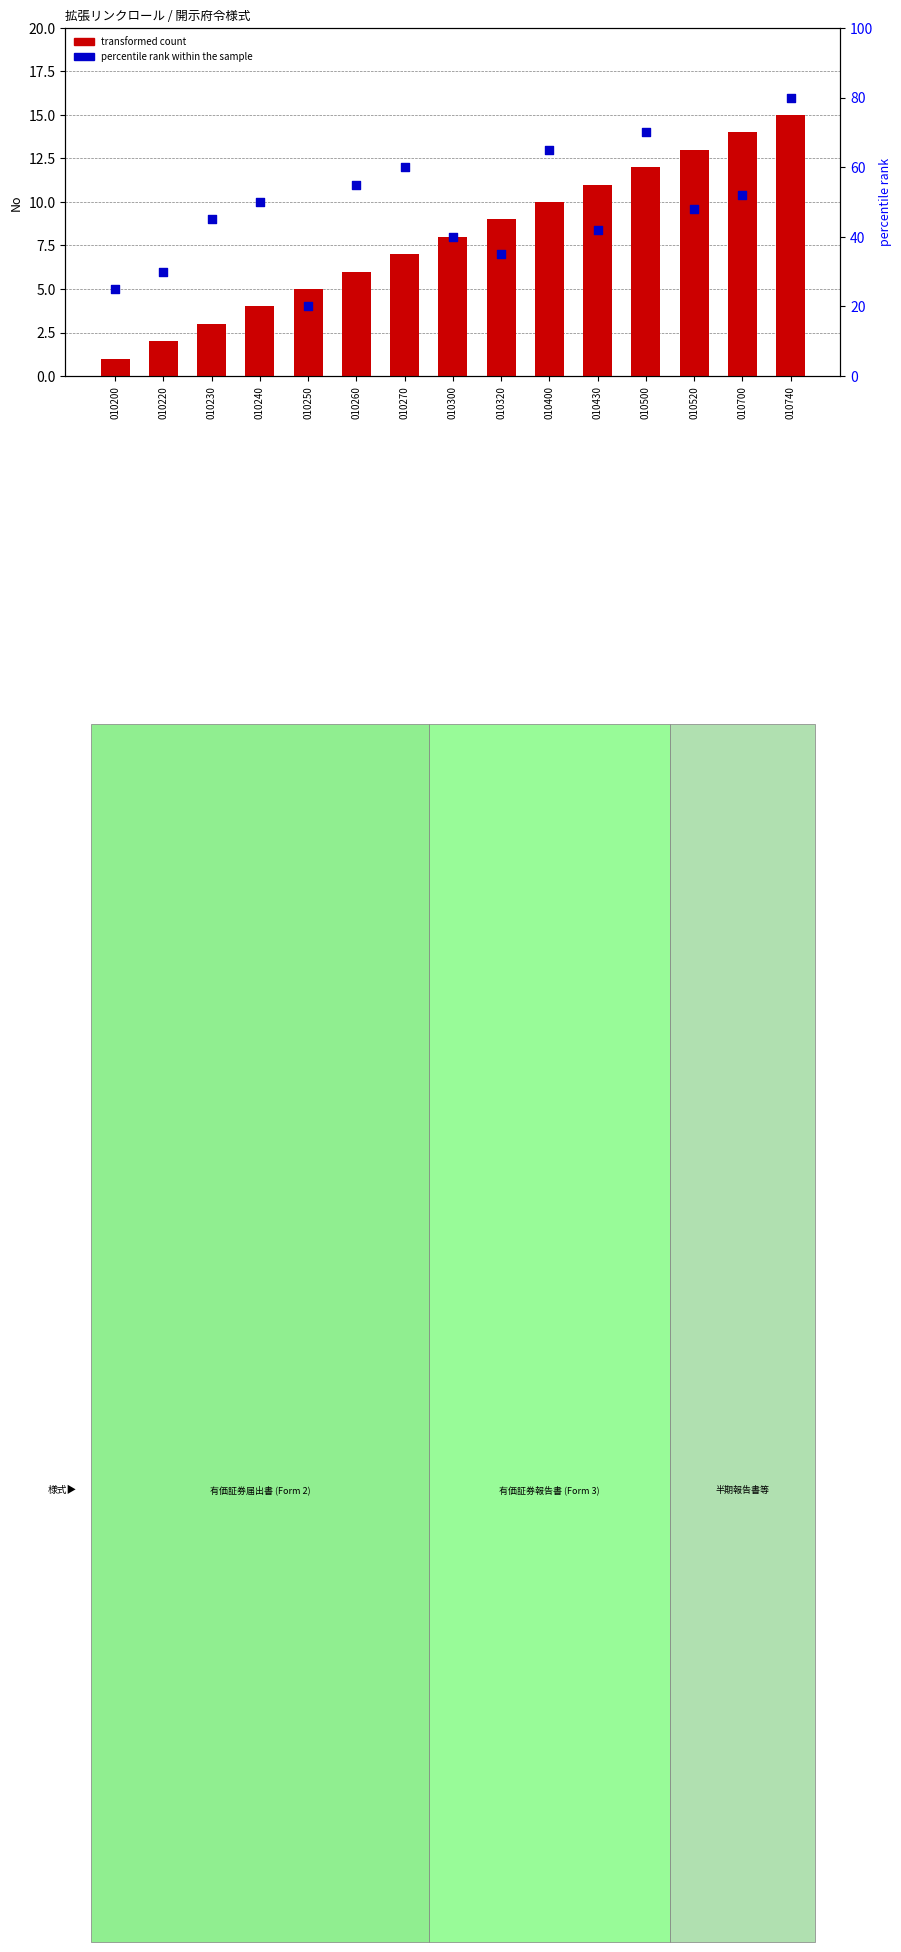

What are all the series names shown in the legend?

transformed count, percentile rank within the sample